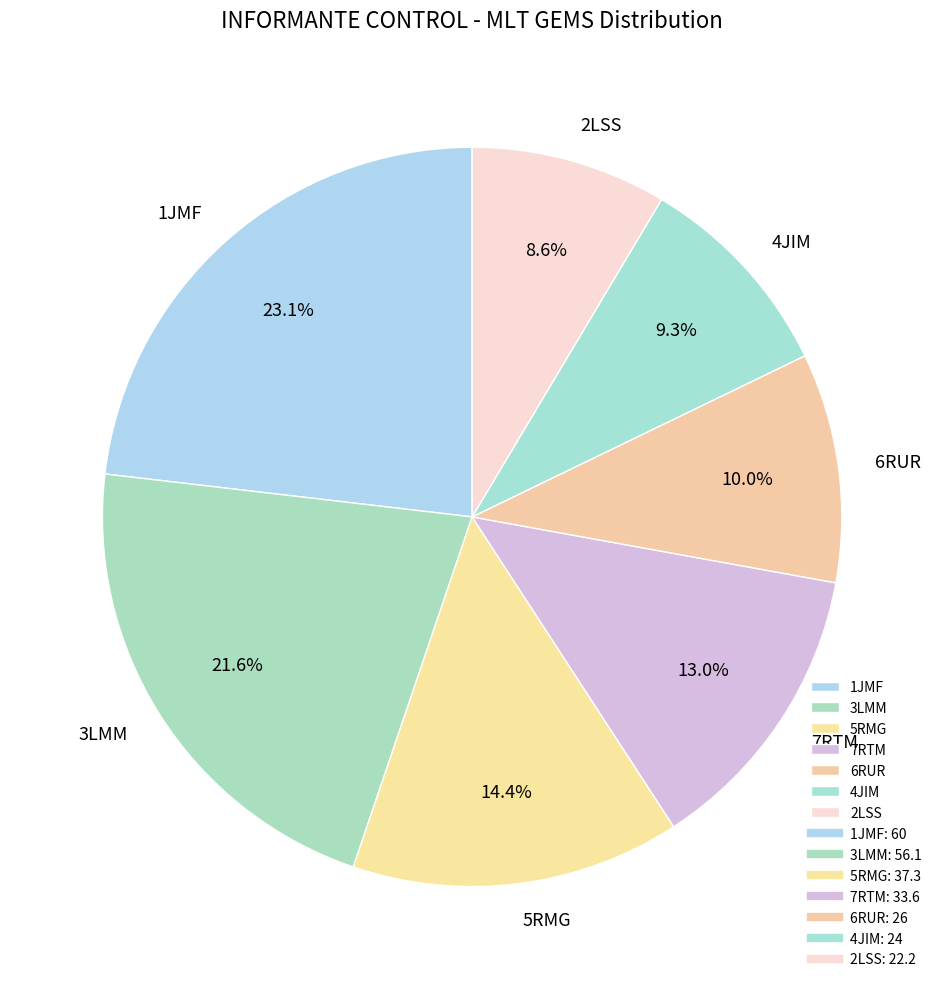

Between 7RTM and 4JIM, which is larger?

7RTM